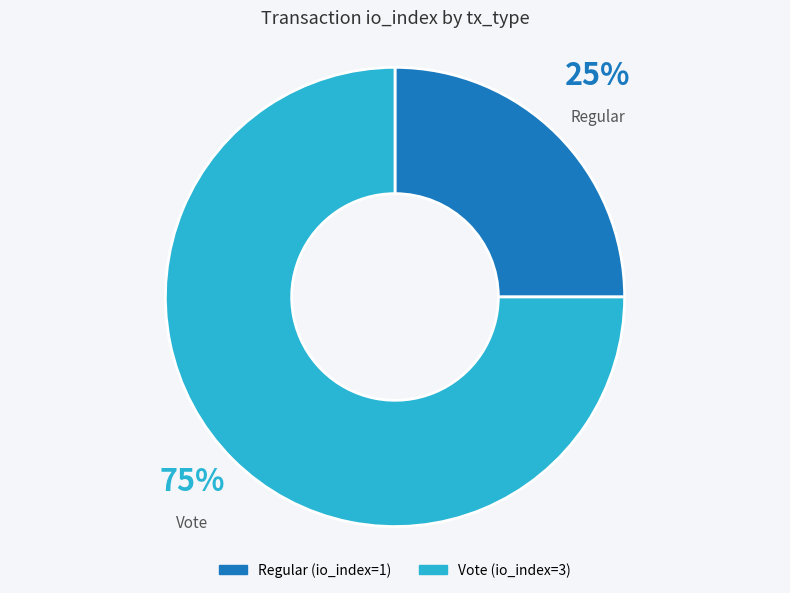

Does Regular account for over 50% of the chart?

No